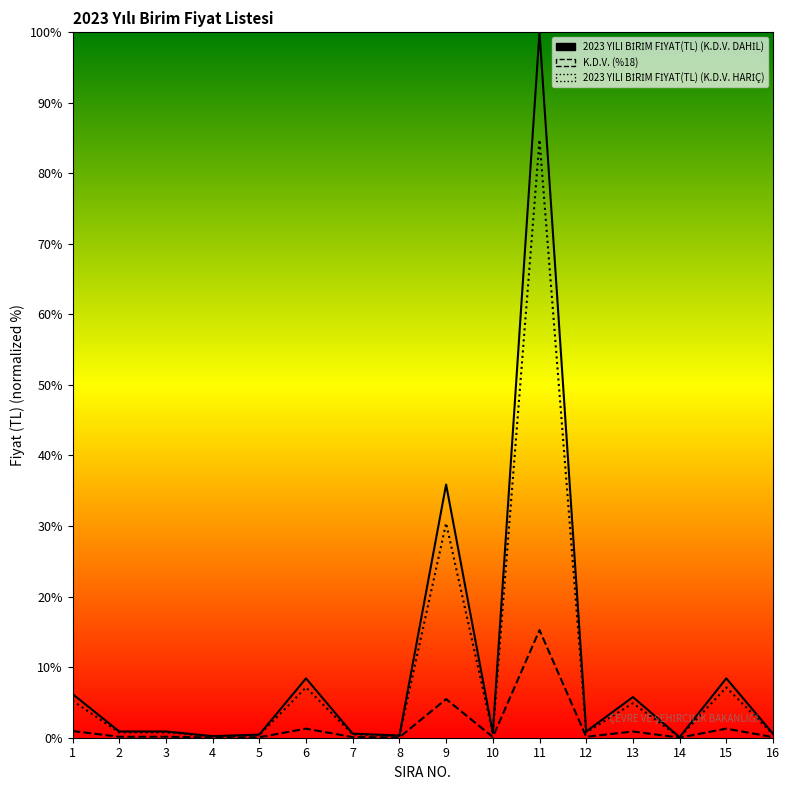

What are all the series names shown in the legend?

2023 YILI BİRİM FİYAT(TL) (K.D.V. DAHİL), K.D.V. (%18), 2023 YILI BİRİM FİYAT(TL) (K.D.V. HARİÇ)